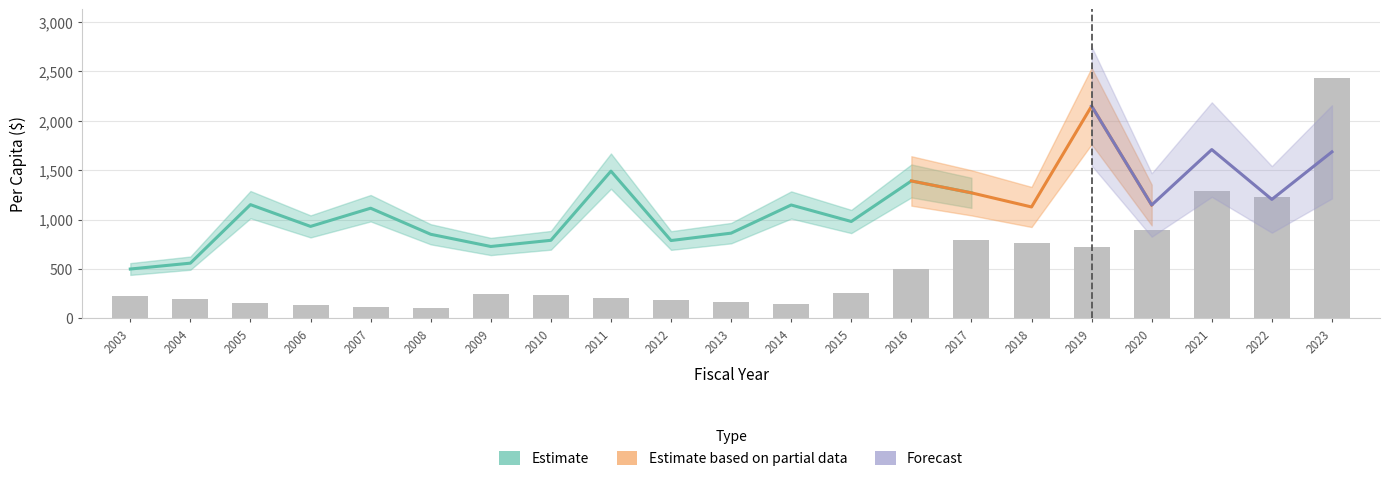

Is it true that the value at 2005 is 232.6?

False